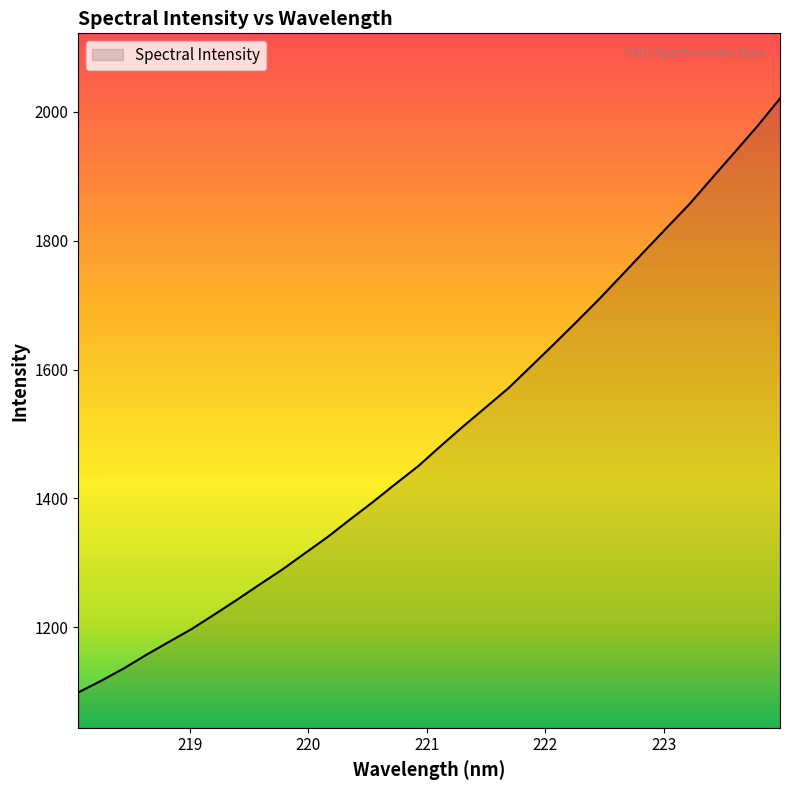

What is the maximum value shown in the chart?

2020.5